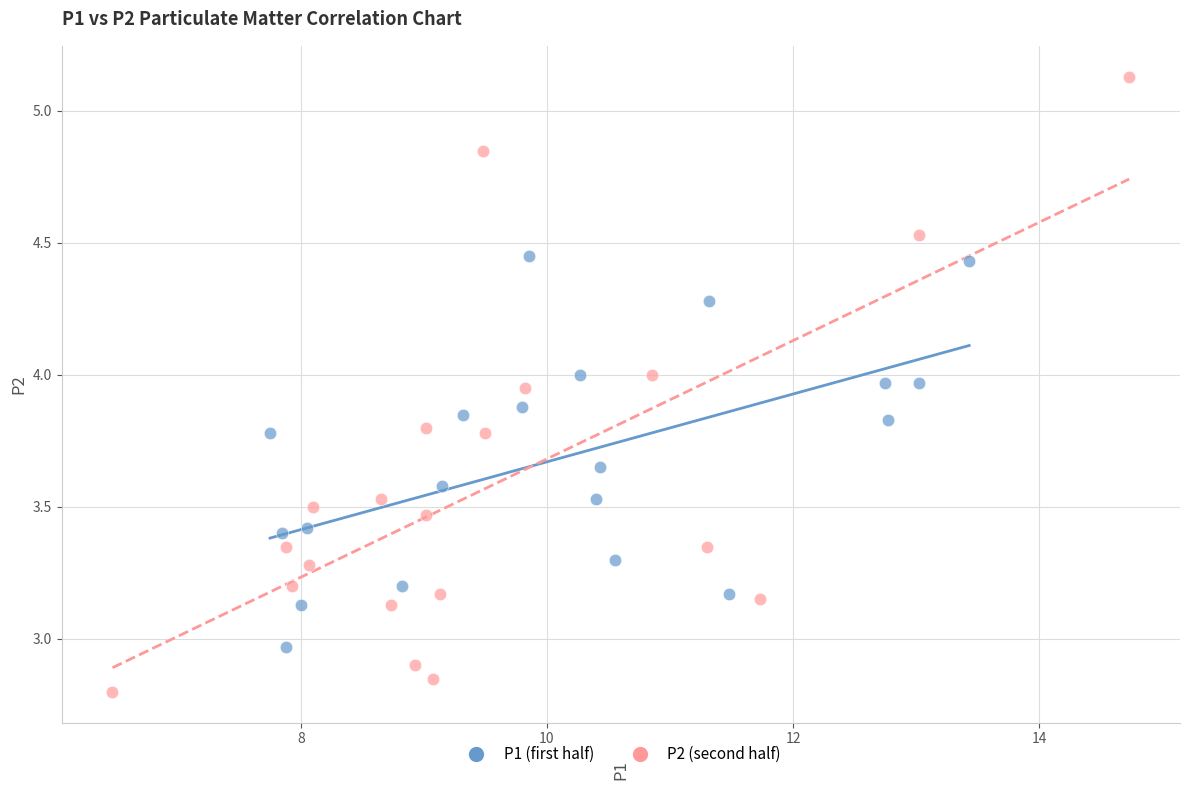

Which series contains the highest Y value?

P2 (second half)